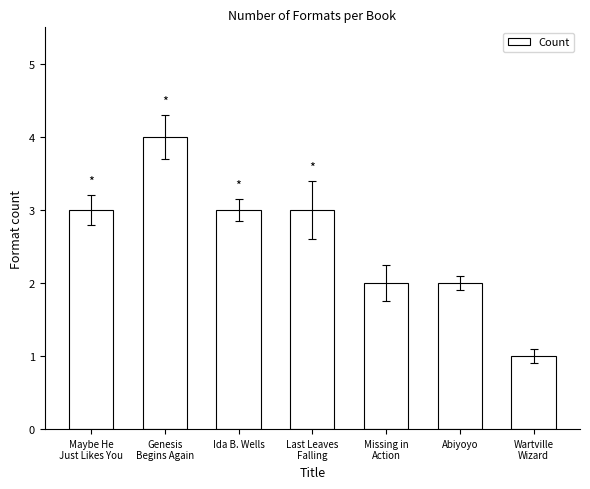

What is the maximum value shown in the chart?

4